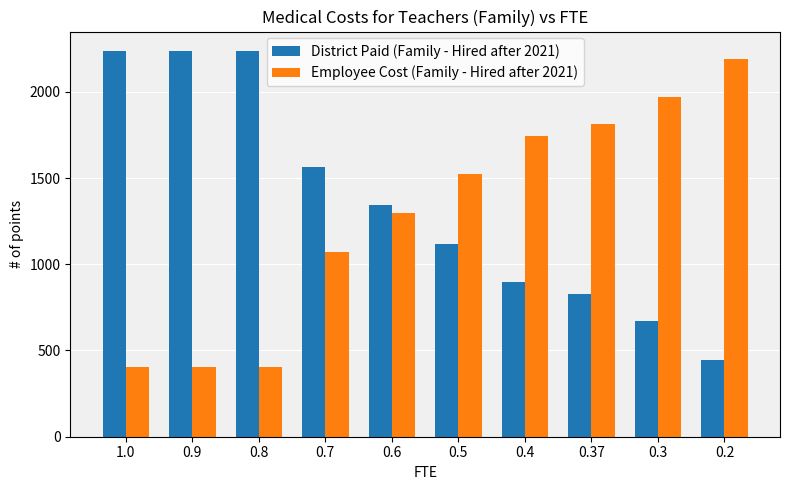

How many series are shown in this chart?

2